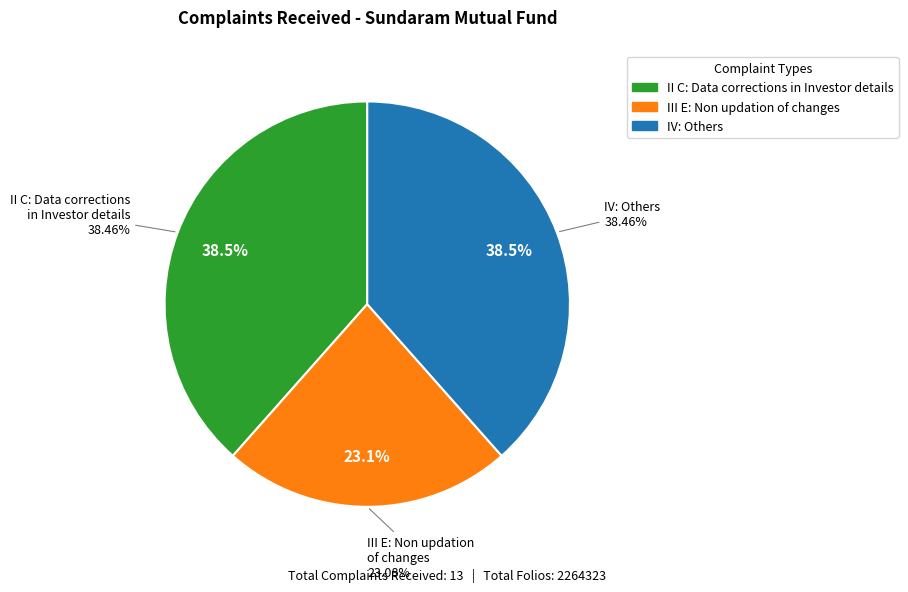

To the nearest percent, what percentage of the pie is III E: Non updation of changes?

23%